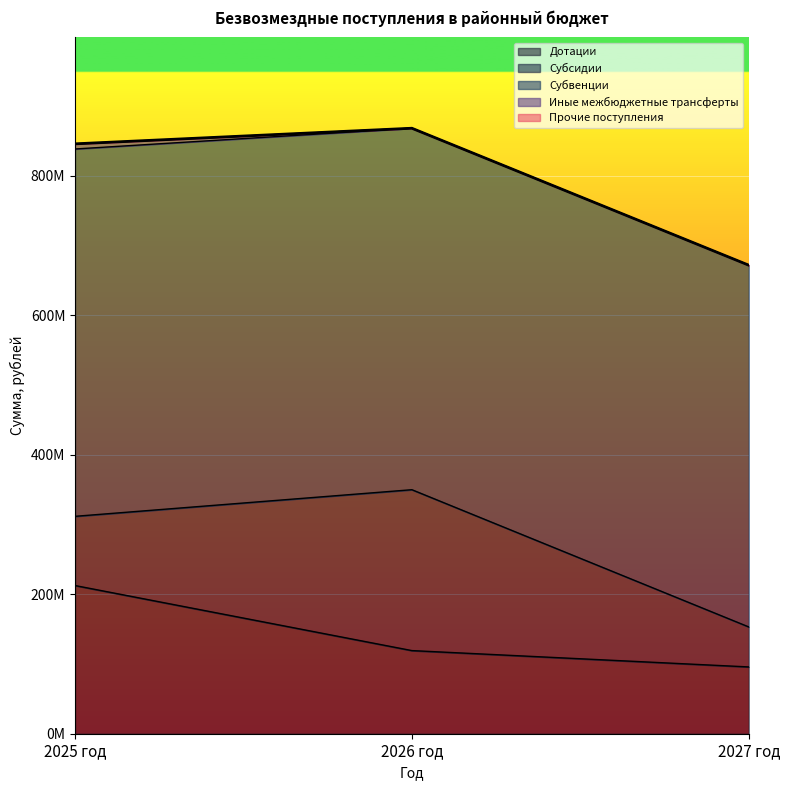

Which has a higher value, 2027 год or 2026 год?

2026 год